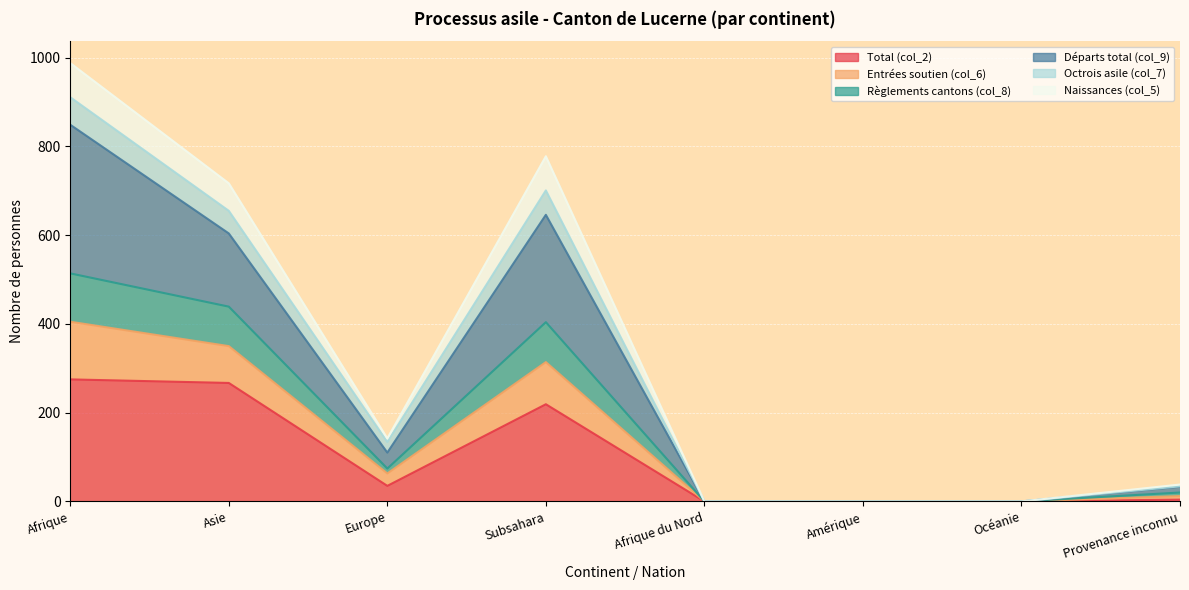

What is the label of the 6th point from the right?

Europe